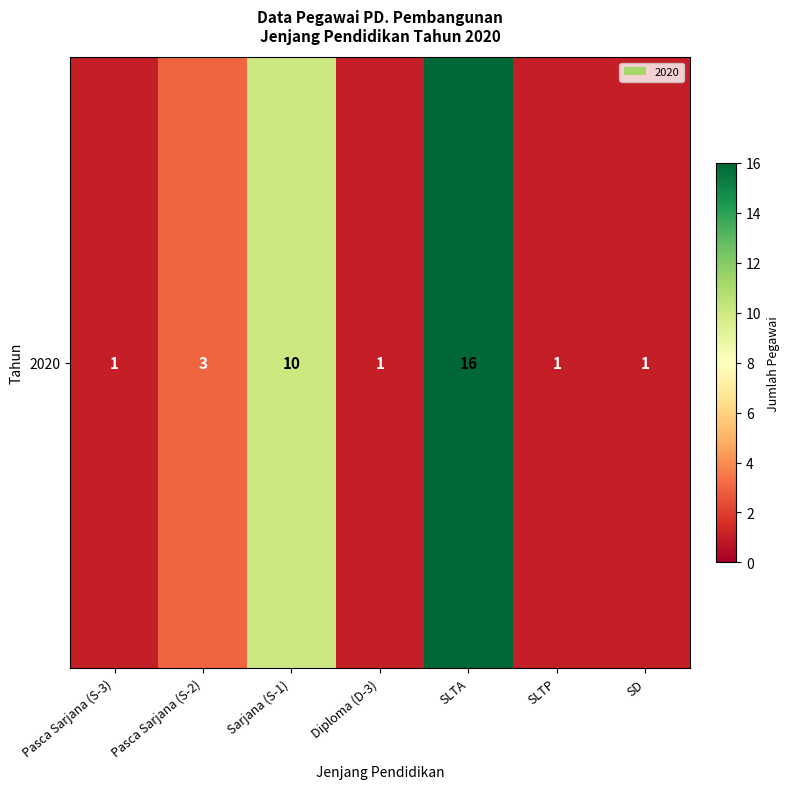

What is the change in value from Pasca Sarjana (S-3) to Pasca Sarjana (S-2)?

+2